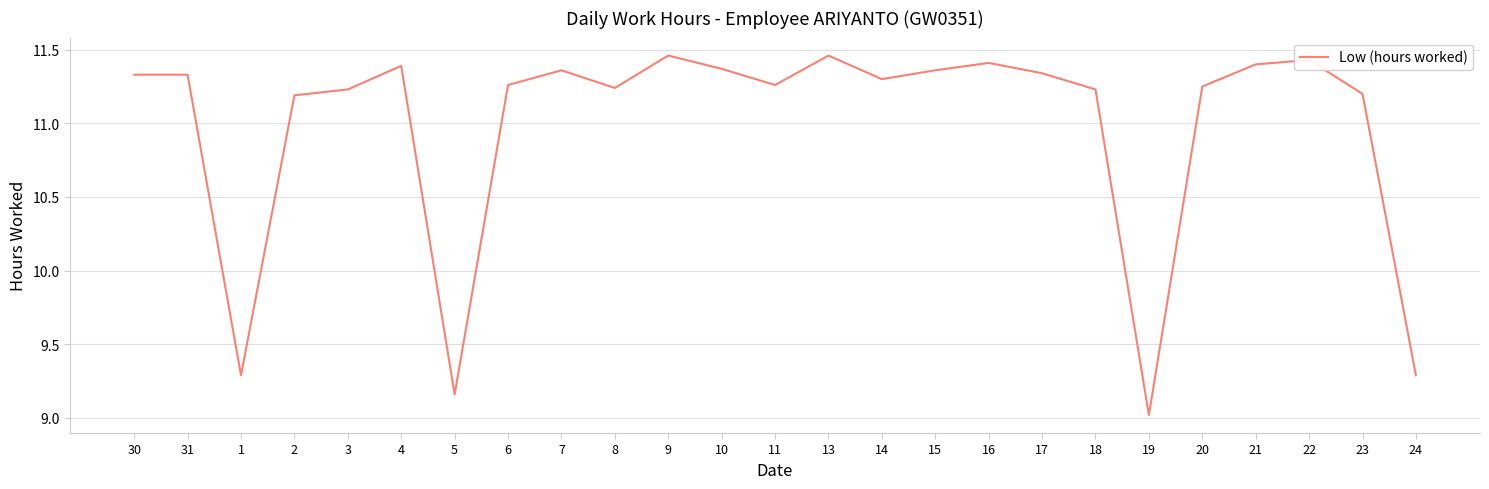

What is the difference between the maximum and minimum values?

2.4